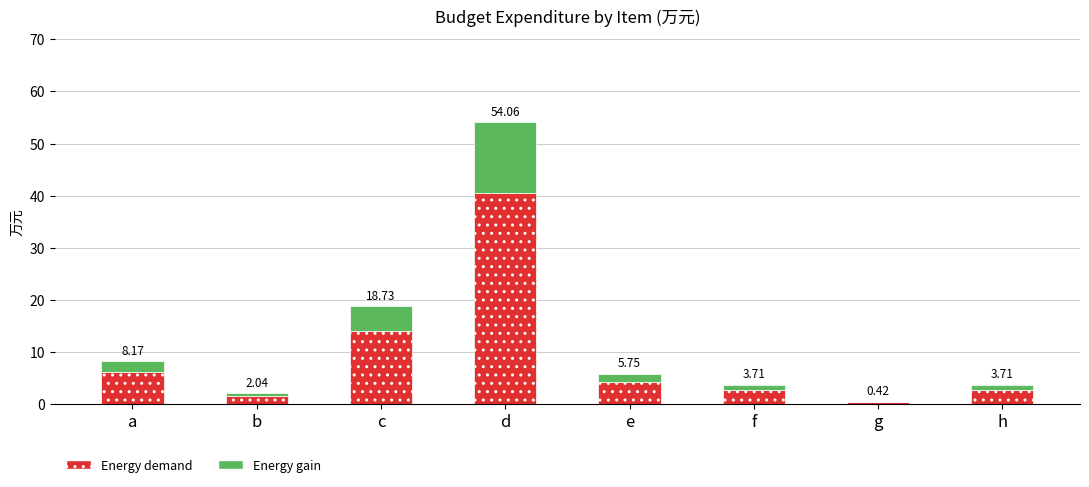

Are the bars grouped side by side (vs. stacked)?

No